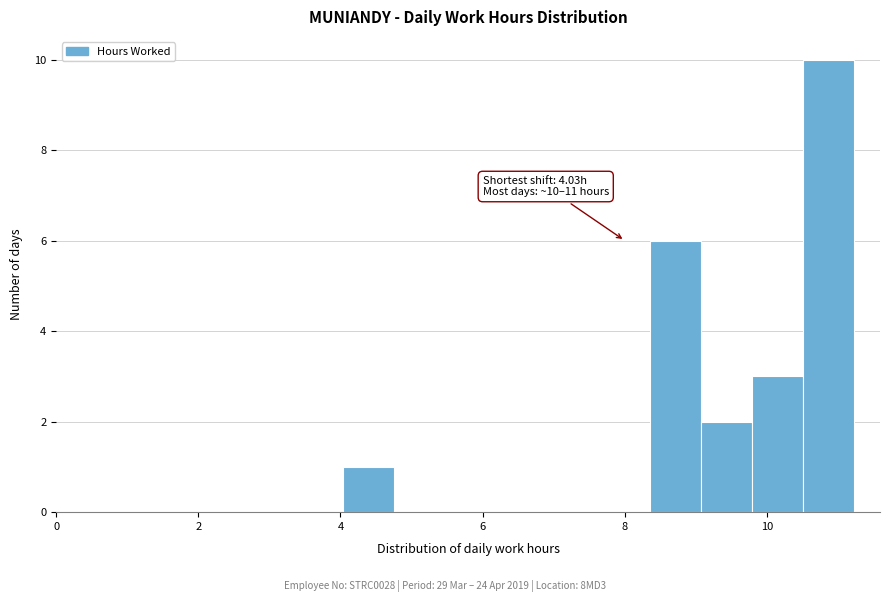

Read against the x-axis, roughly where is the centre of the tallest bar?

10.8